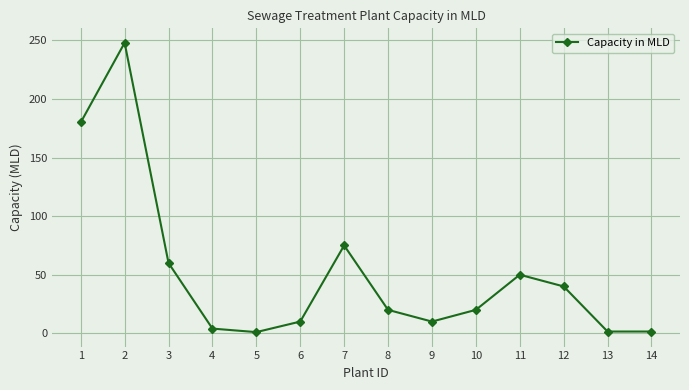

Approximately how many times larger is the value at 12 compared to 2?

0.2